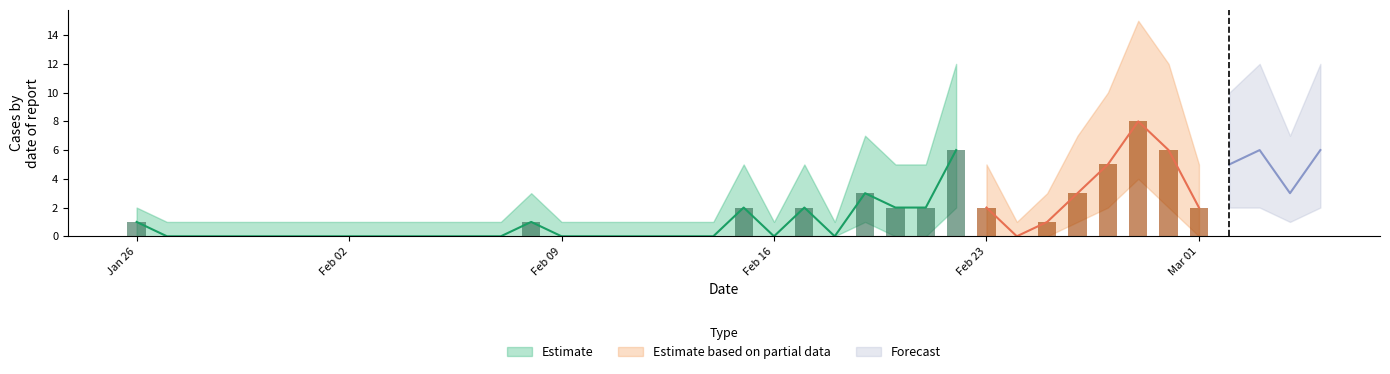

Is it true that Estimate_upper equals 5 at 2020/2/15?

True